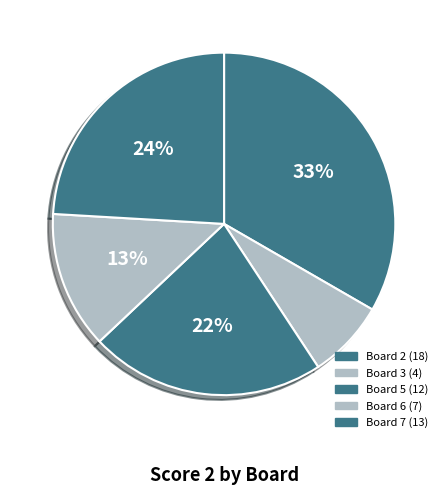

Count the number of slices in the pie.

5